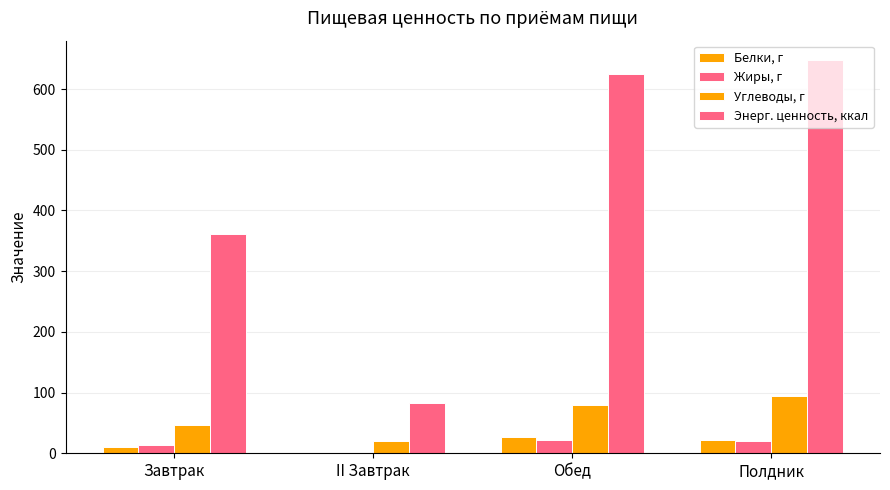

The Углеводы, г series shows 54.8 at Обед. True or false?

False